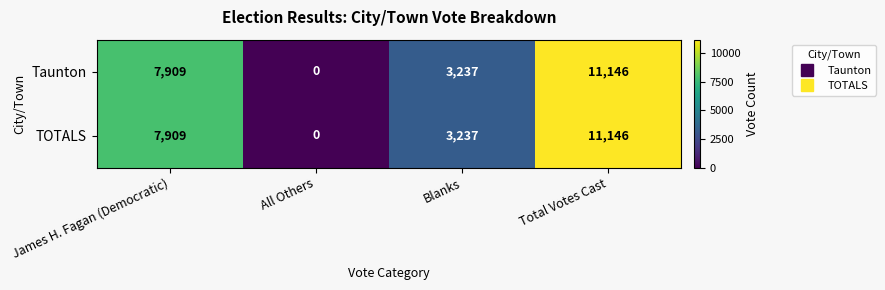

How many Taunton values are between 3237 and 11146?

3